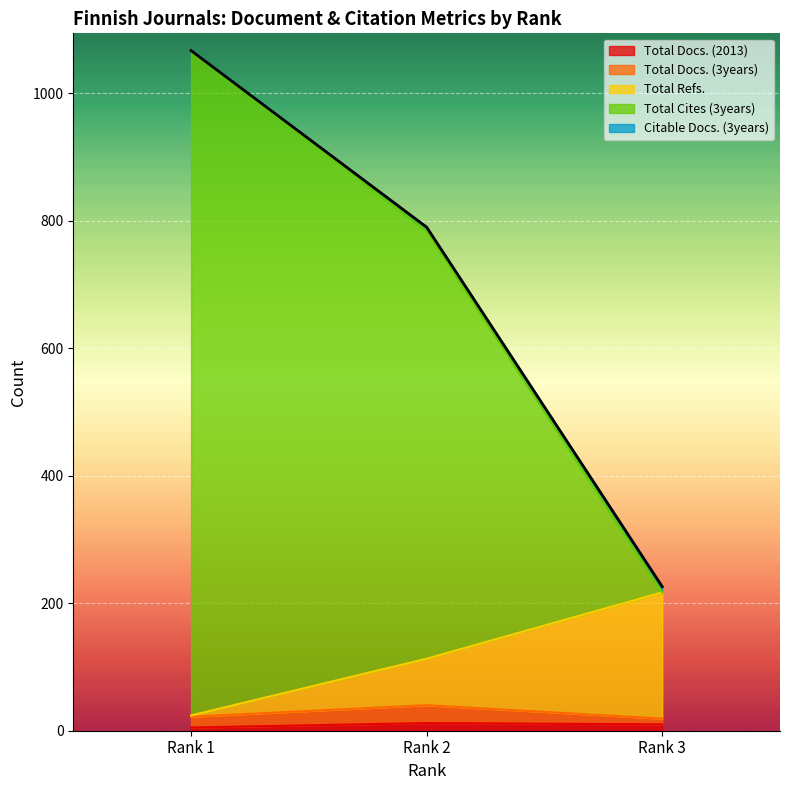

Which series has the largest total across all categories?

Total Cites (3years)